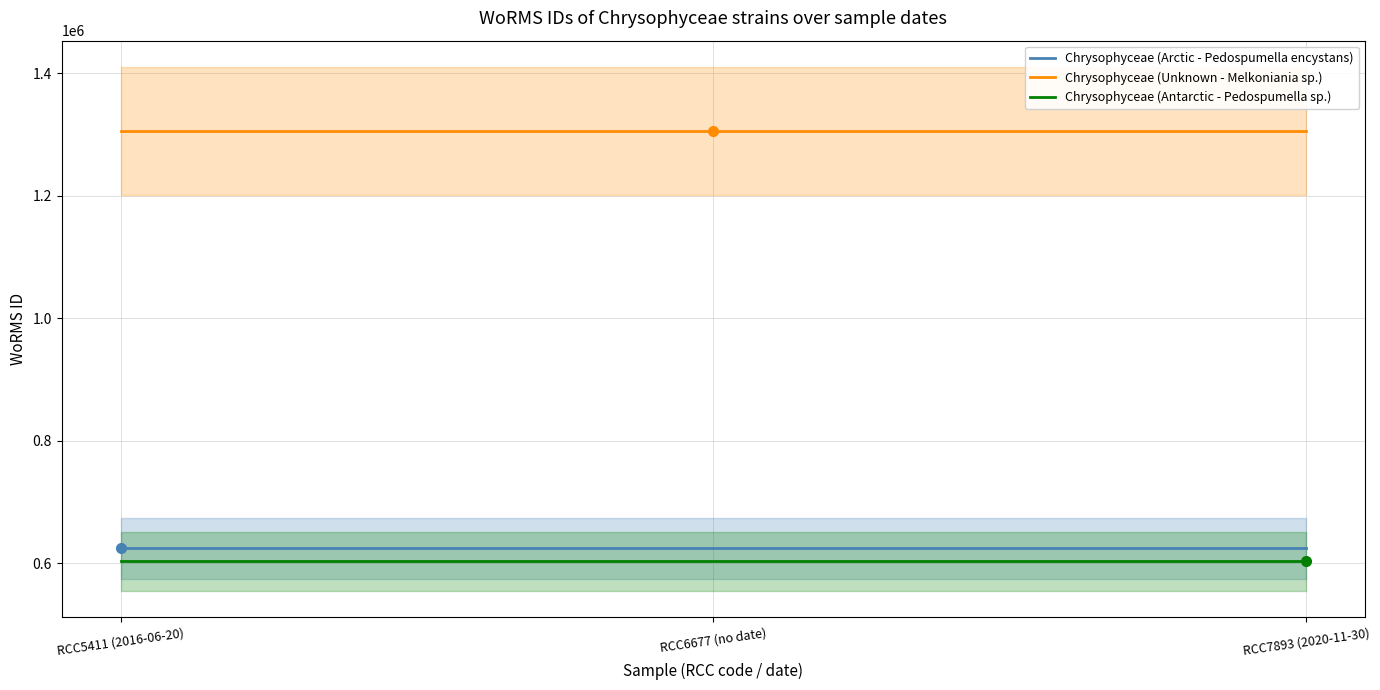

What is the label of the 1st point from the left?

RCC5411 (2016-06-20)